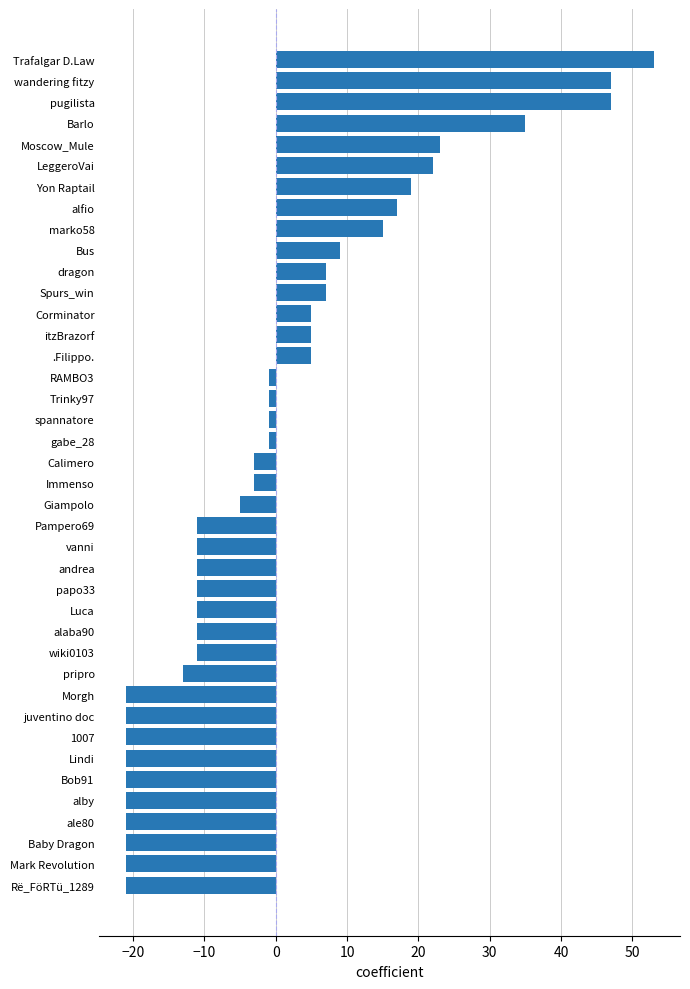

Does the chart contain any negative values?

Yes